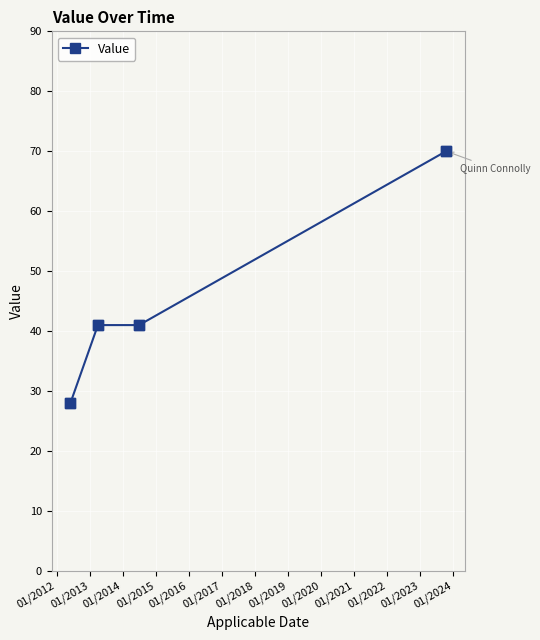

What is the value of the 1st point from the left?

28